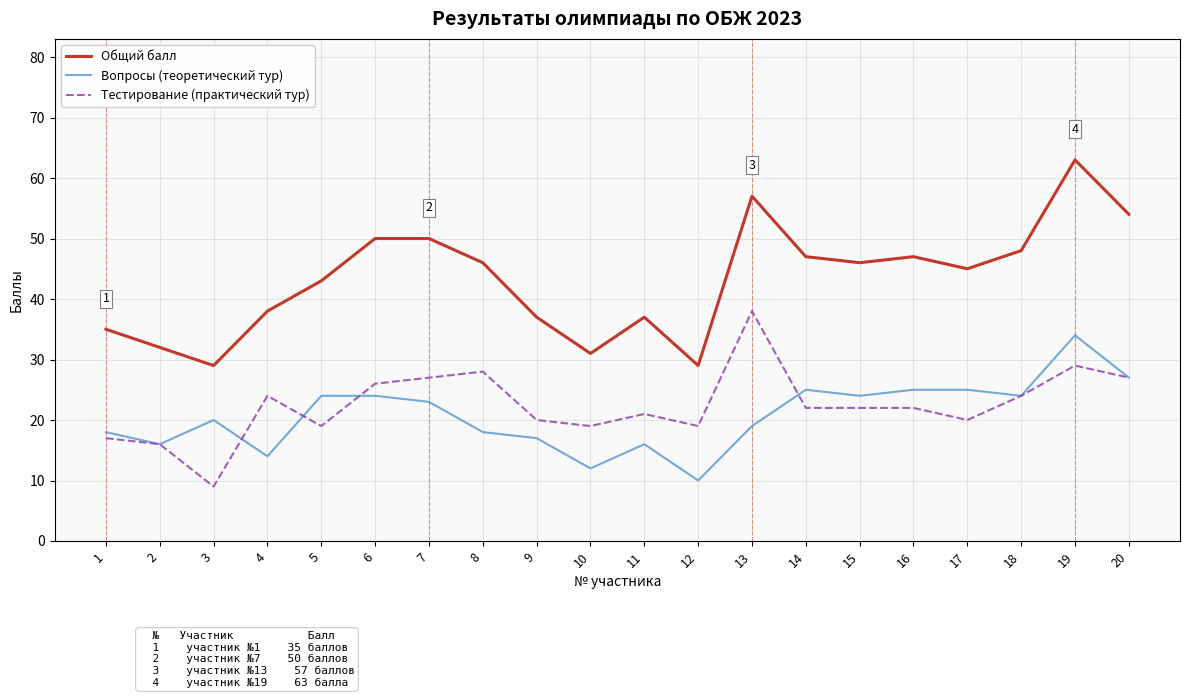

Reading left to right, what are all the values shown in this chart?

Общий балл: 35	32	29	38	43	50	50	46	37	31	37	29	57	47	46	47	45	48	63	54
Вопросы (теоретический тур): 18	16	20	14	24	24	23	18	17	12	16	10	19	25	24	25	25	24	34	27
Тестирование (практический тур): 17	16	9	24	19	26	27	28	20	19	21	19	38	22	22	22	20	24	29	27